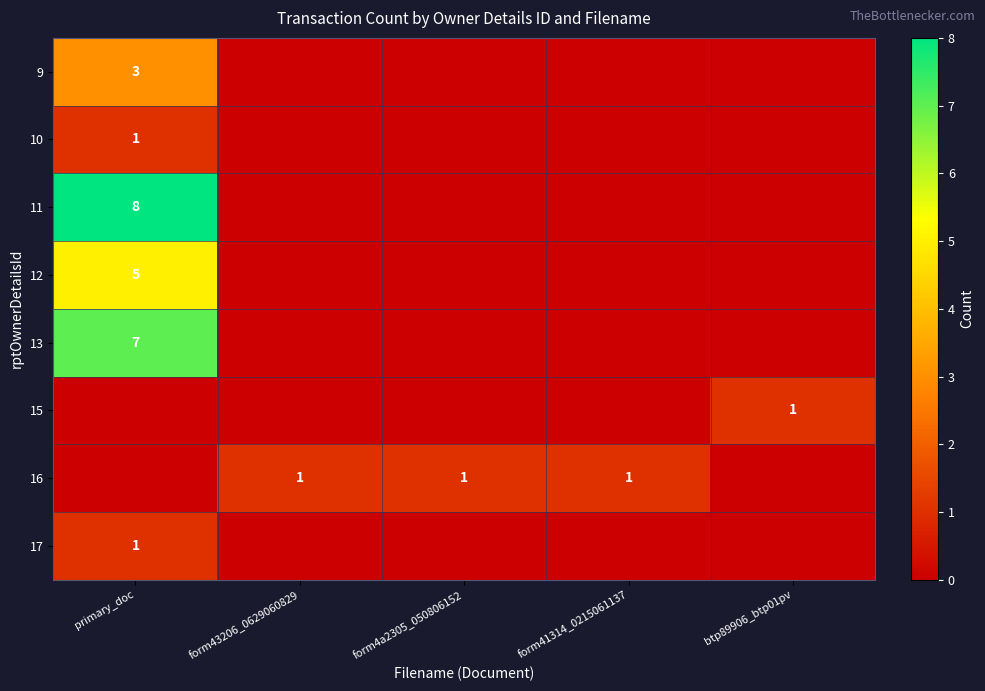

Is it true that 15 equals 1 at btp89906_btp01pv?

True